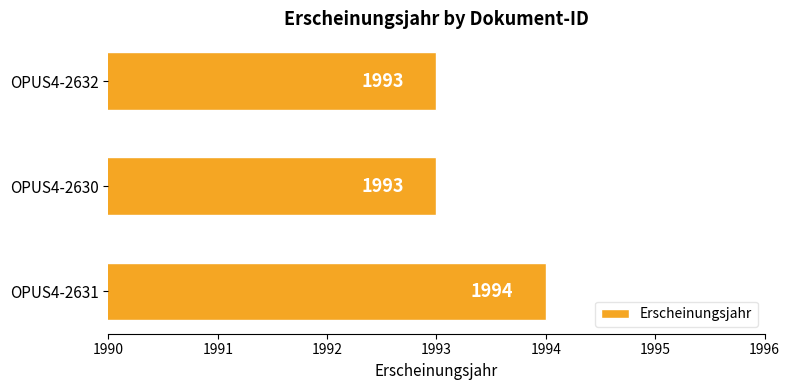

Are the bars grouped side by side (vs. stacked)?

No